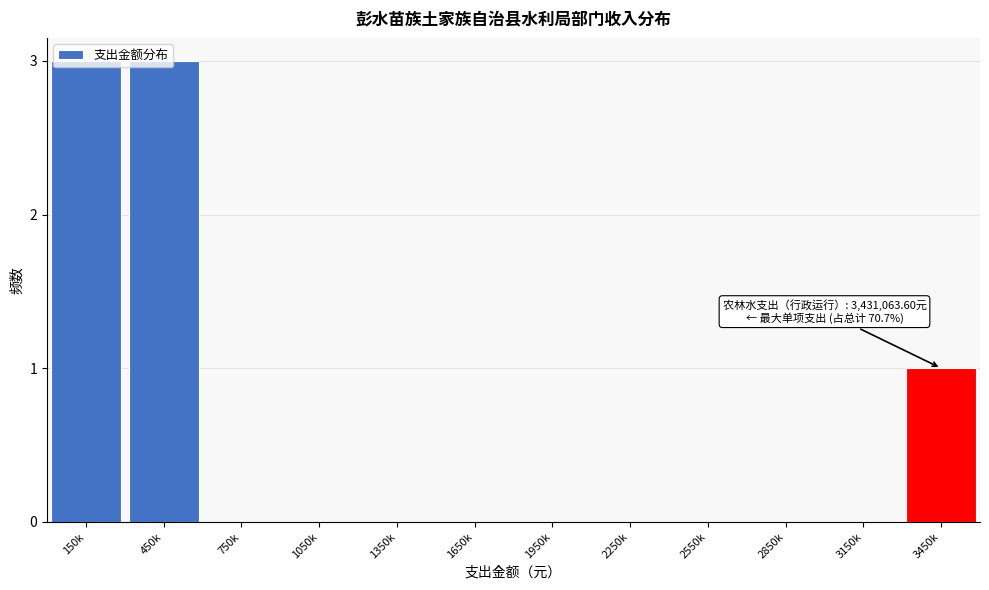

What is the maximum value shown in the chart?

3